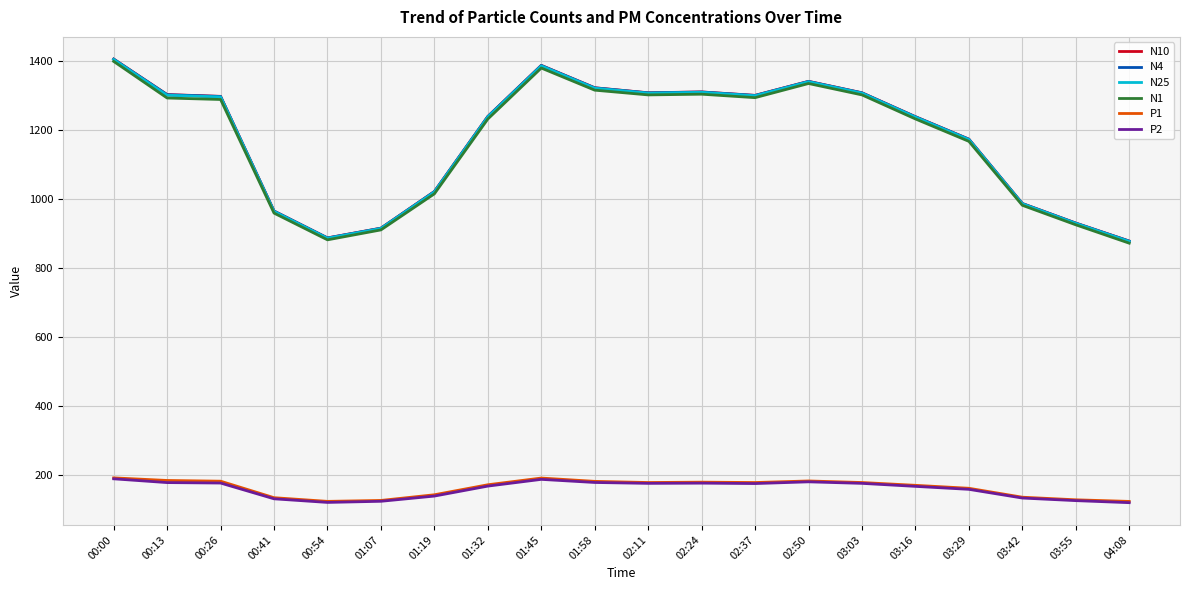

True or false: P1 and N4 cross at least once.

False